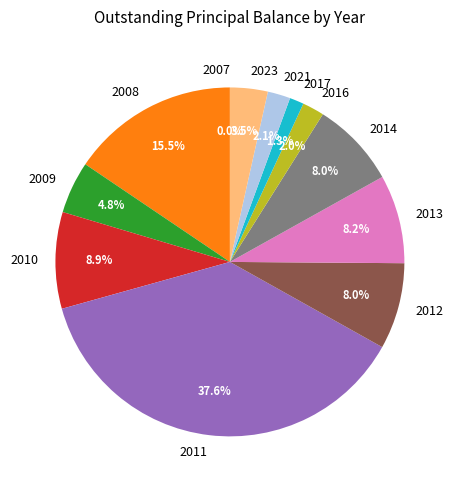

To the nearest percent, what is the average slice percentage?

8%